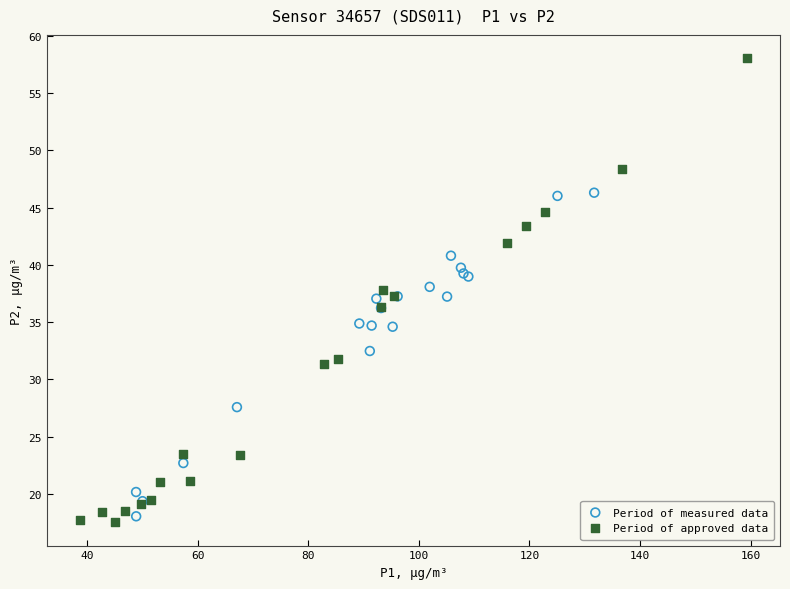

Which series contains the lowest Y value?

Period of approved data